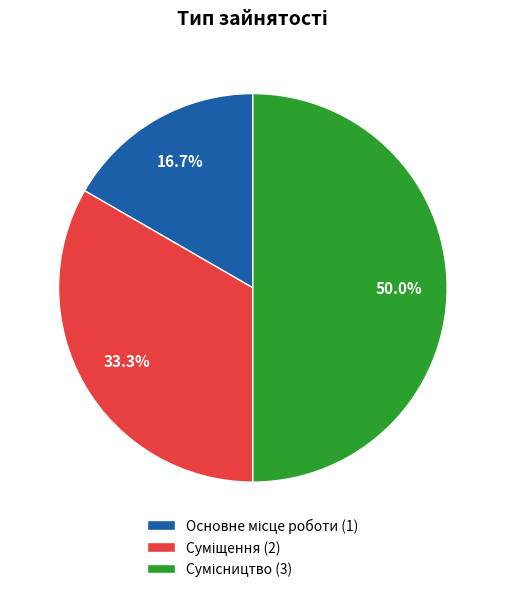

The Основне місце роботи slice represents 17% of the pie. True or false?

True